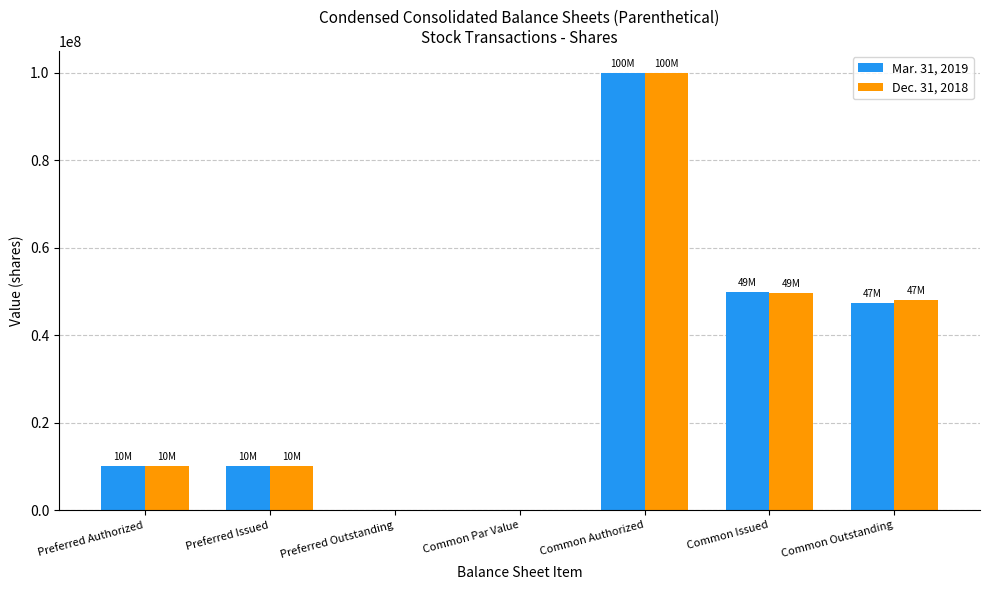

At which category is the sum across all series the highest?

Common Authorized